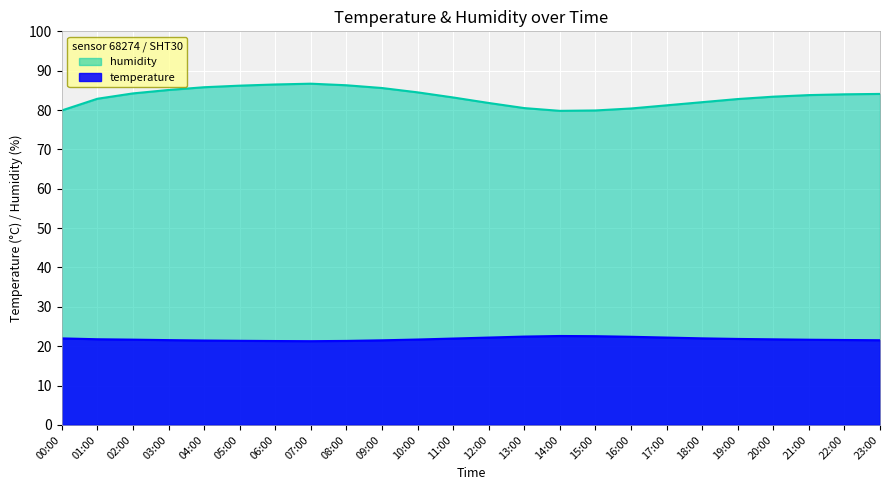

What is the lowest value of the temperature series?

21.3